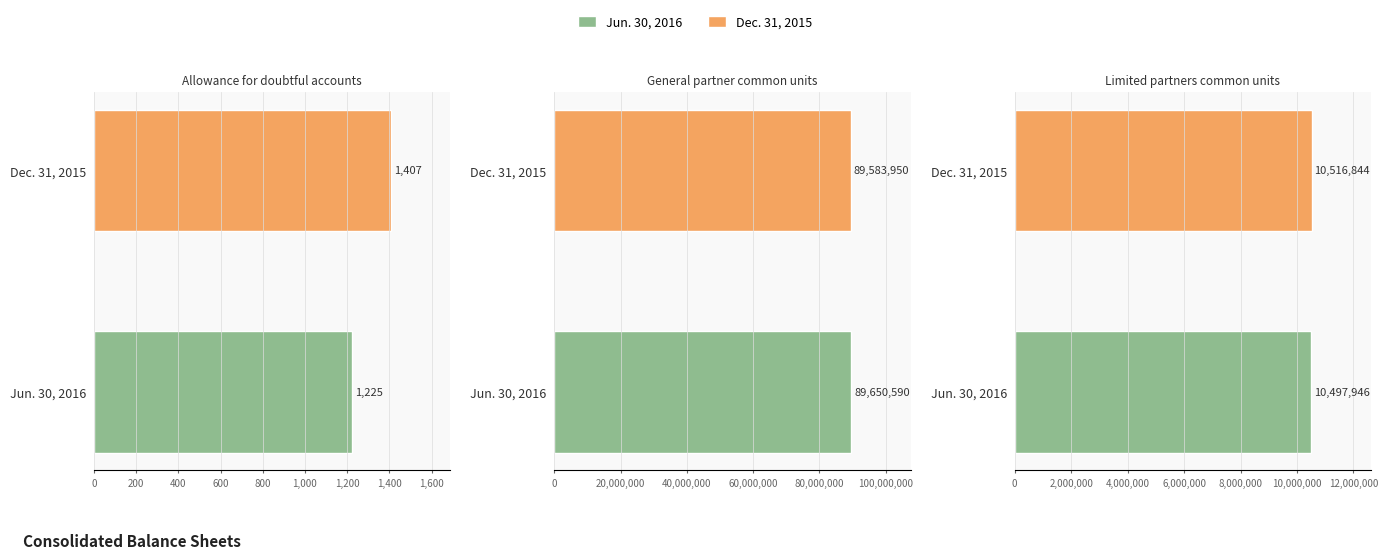

What is the highest value of the Allowance for doubtful accounts series?

1407